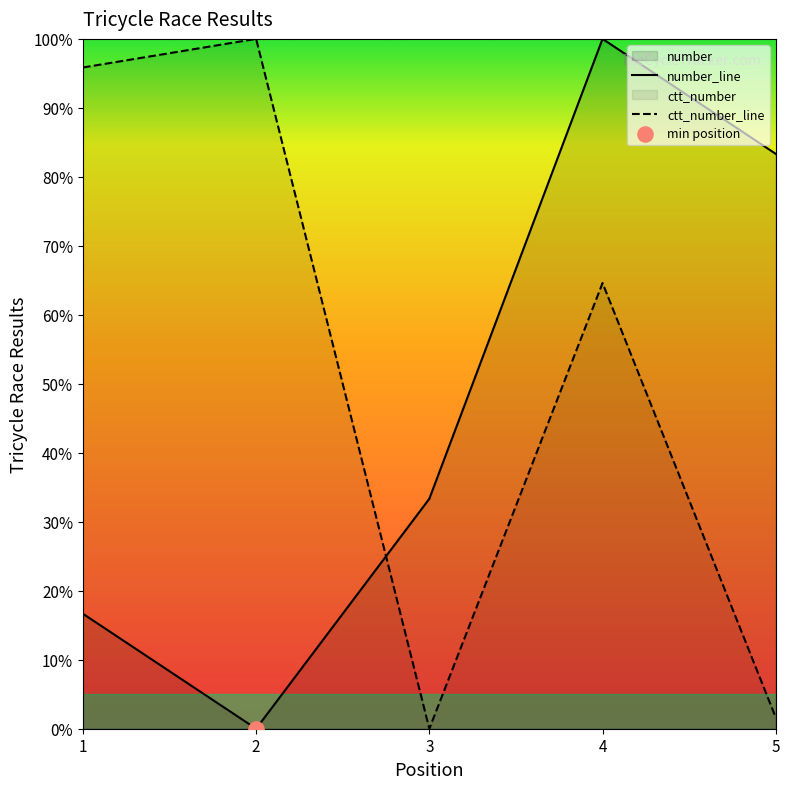

Which series contains the highest Y value?

ctt_number